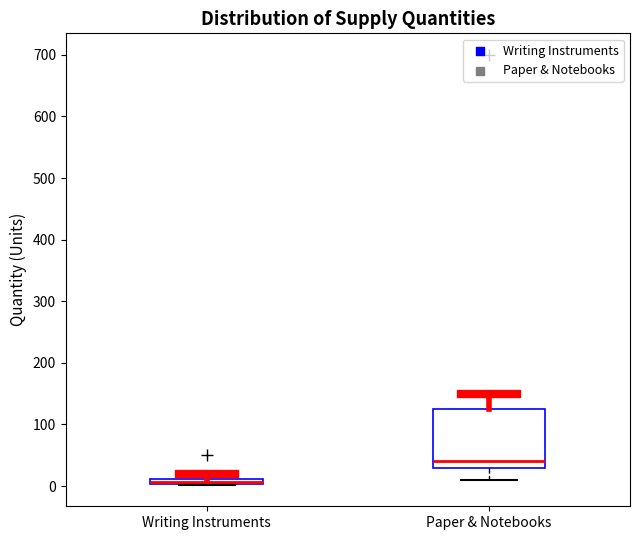

Where is the upper edge of the box for Writing Instruments on the y-axis? The values are not printed on the chart, so give them approximately, as read against the axis.

10